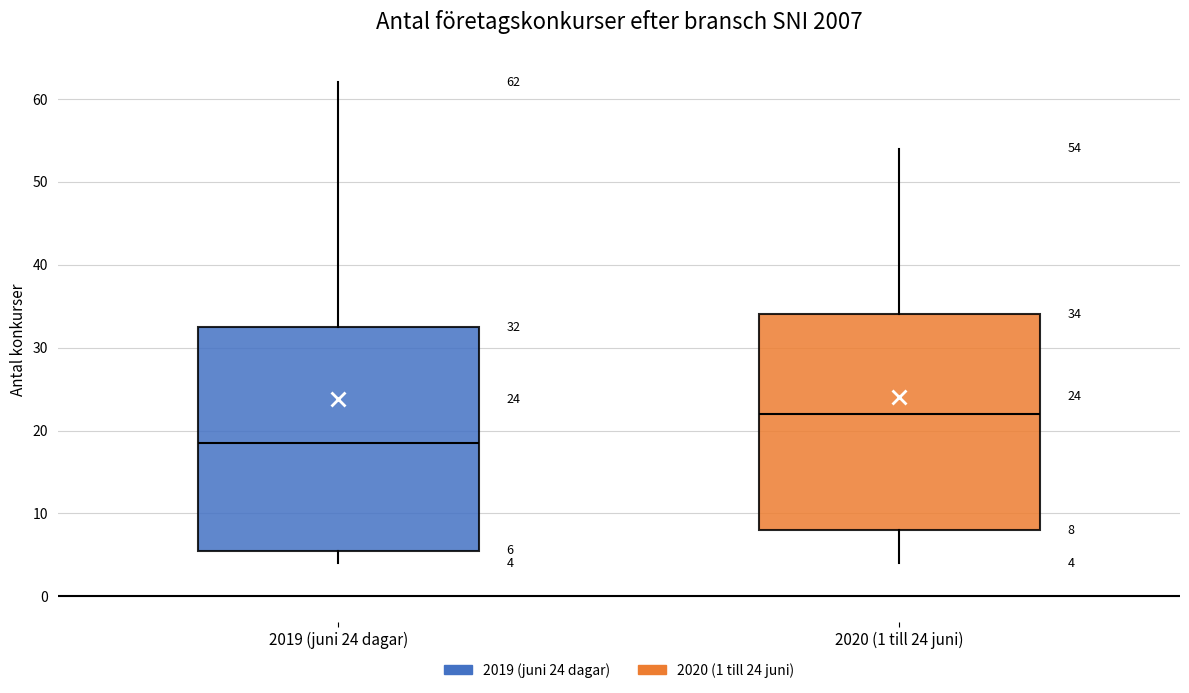

Comparing the boxes themselves (not the whiskers), which one is the tallest?

2019 (juni 24 dagar)